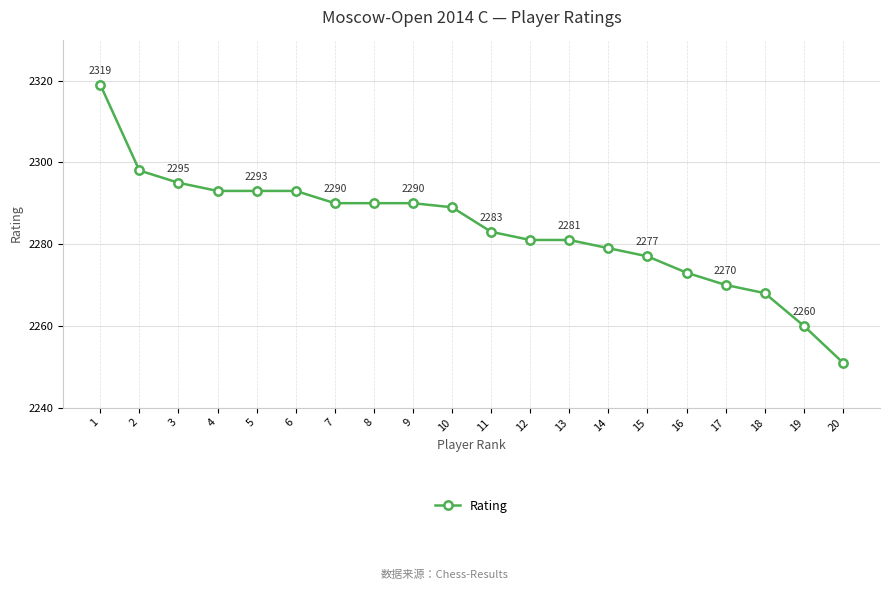

What is the sum of the values at 11 and 10?

4572